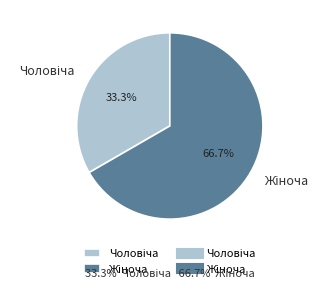

Is there a majority slice in this chart?

Yes